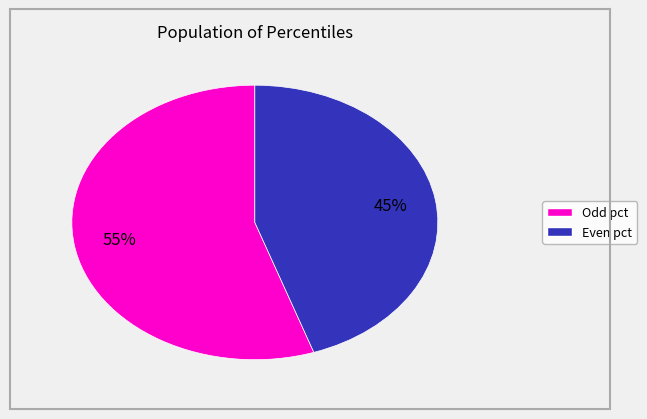

Is there any slice that represents more than half of the pie?

Yes